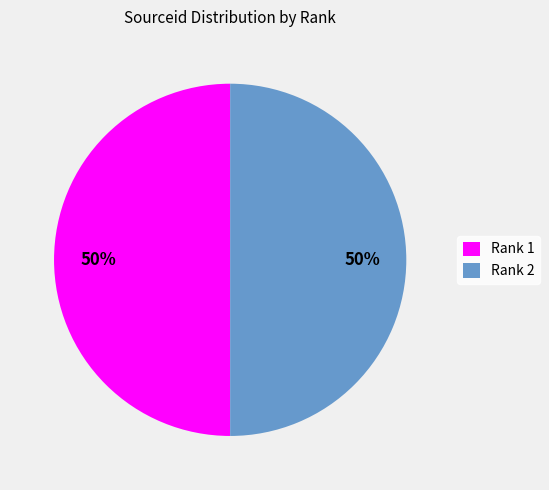

Is the sum of Rank 2 and Rank 1 greater than half?

Yes